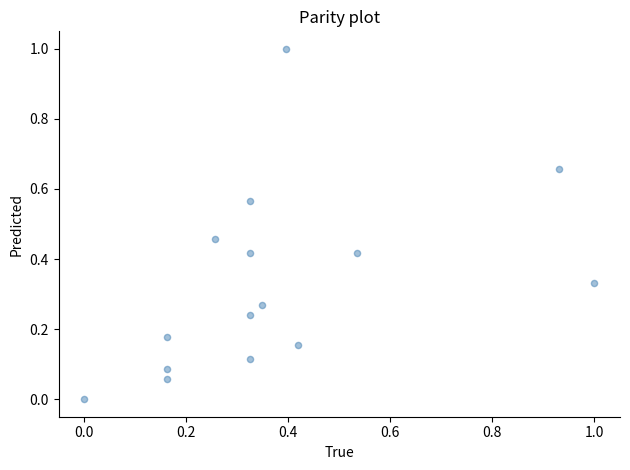

What is the range of X values (max minus min)?

1.0